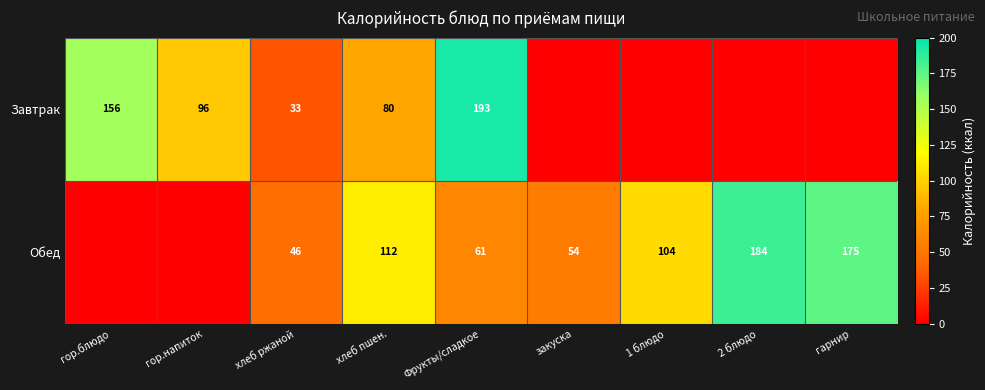

The value of Завтрак at гор.блюдо is 156. True or false?

True